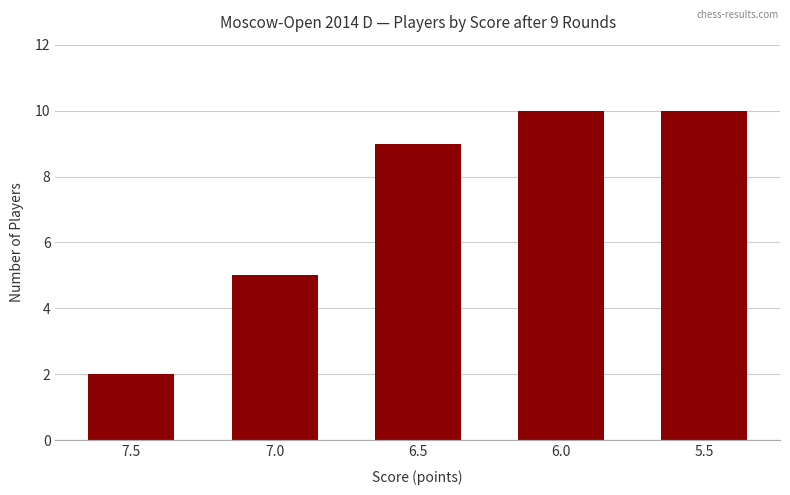

Approximately how many times larger is the value at 7.0 compared to 5.5?

0.5